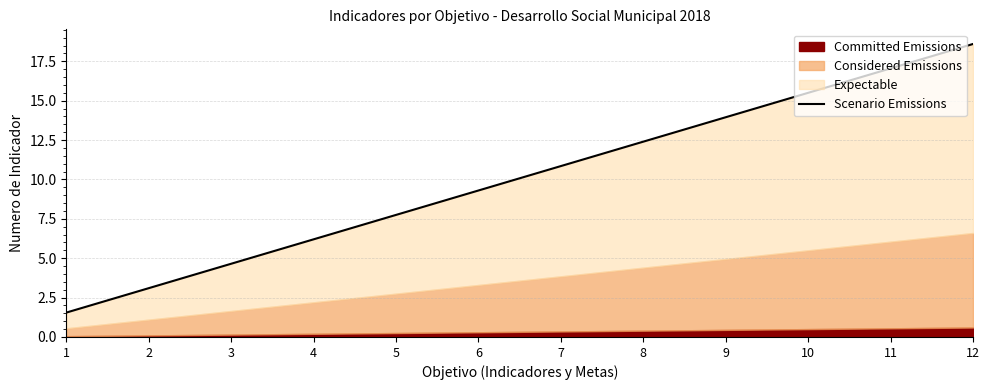

How many lines are shown in the chart?

1